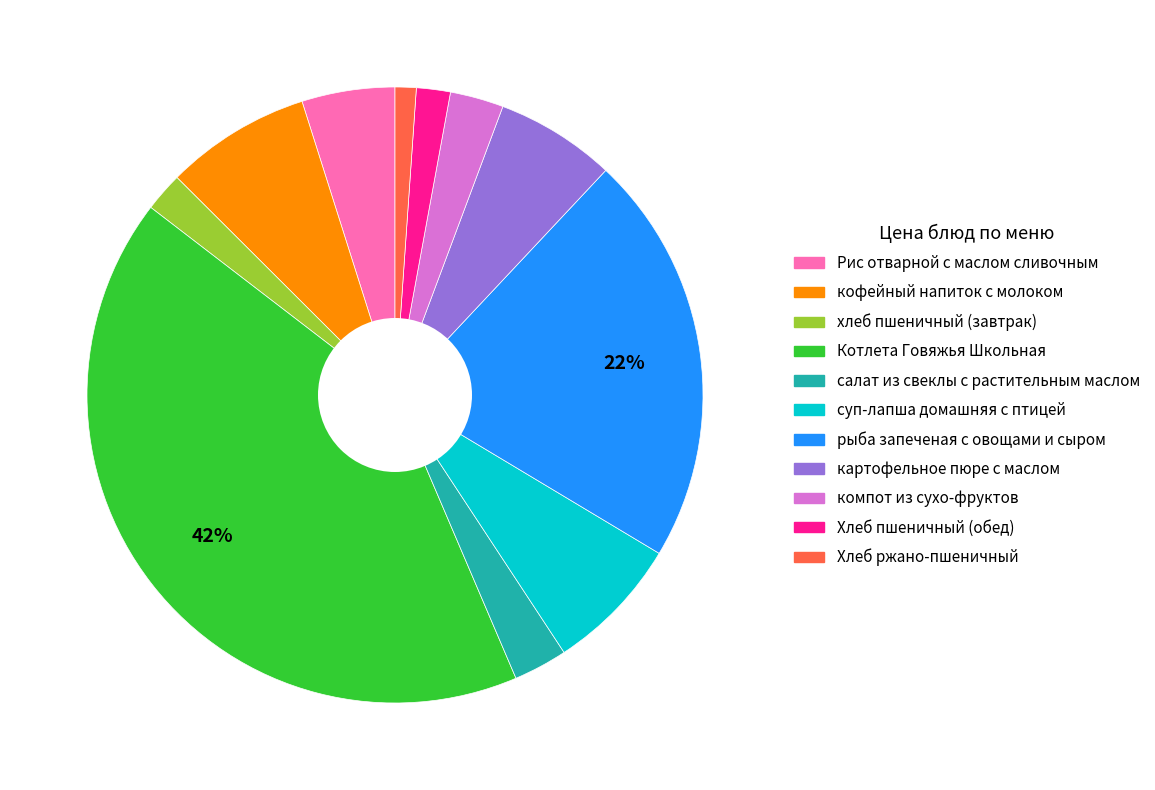

To the nearest percent, what is the average slice percentage?

9%